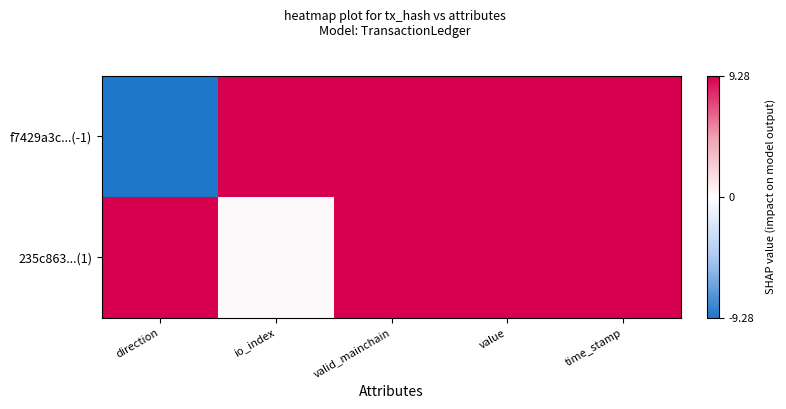

Reading left to right, transcribe all the data shown in this chart.

f7429a3c...(-1): direction=-1.0	io_index=1.0	valid_mainchain=1.0	value=1.0	time_stamp=1.0
235c863...(1): direction=1.0	io_index=0.0	valid_mainchain=1.0	value=1.0	time_stamp=1.0